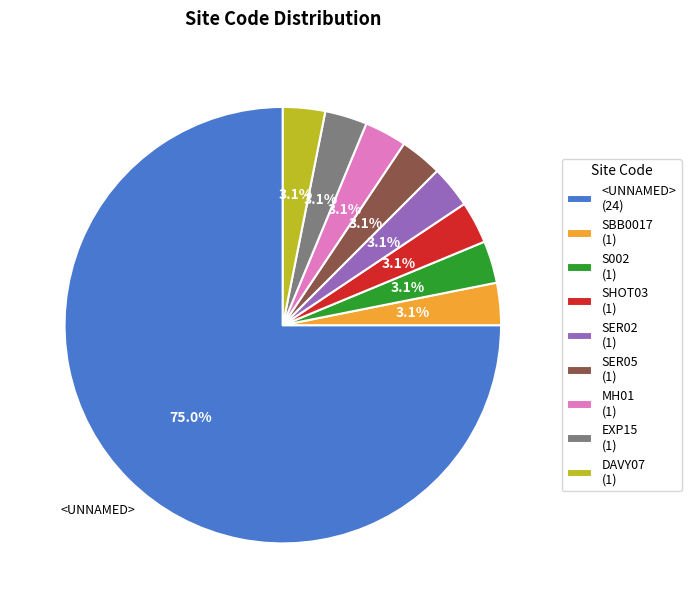

Which category accounts for the majority?

<UNNAMED> (24)